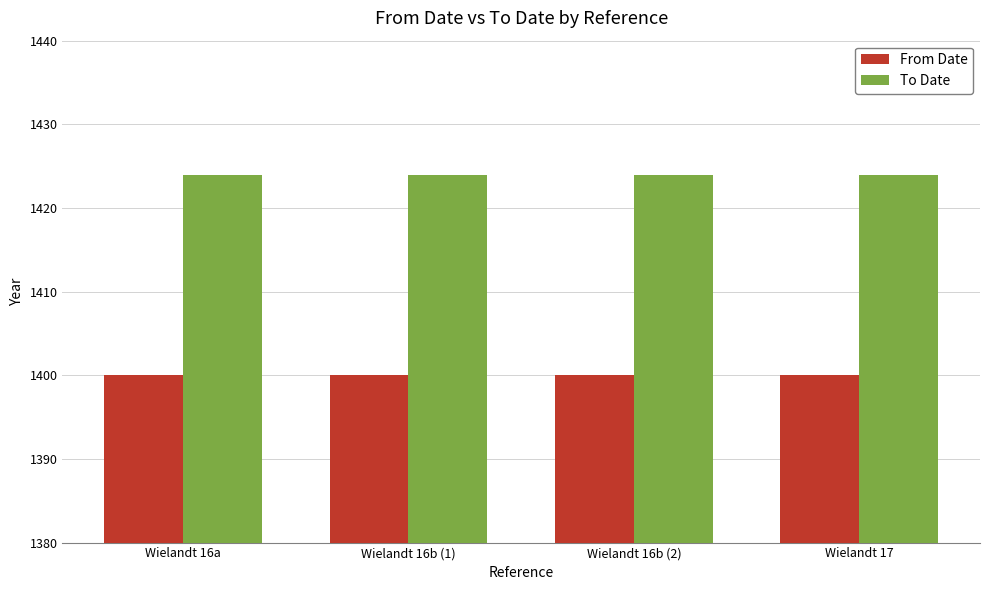

Reading right to left, transcribe all the data shown in this chart.

From Date: 1400	1400	1400	1400
To Date: 1424	1424	1424	1424